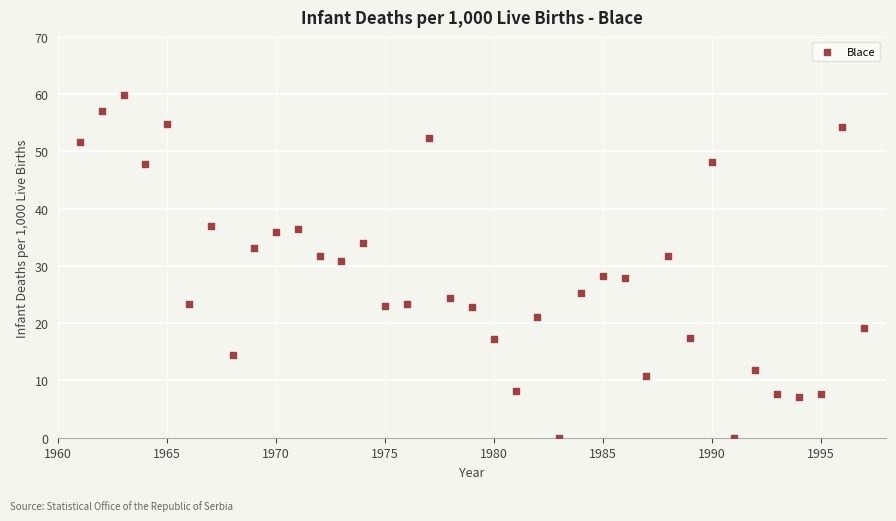

What is the range of Y values (max minus min)?

59.8